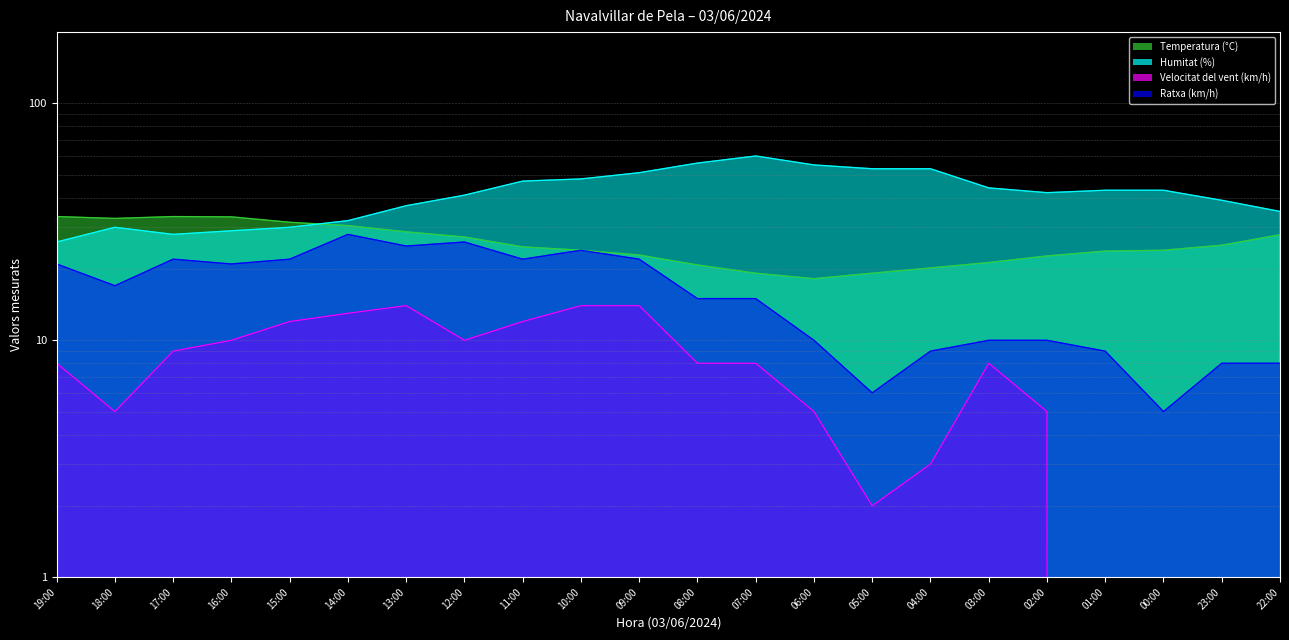

True or false: Humitat (%) and Velocitat del vent (km/h) intersect in this chart.

False